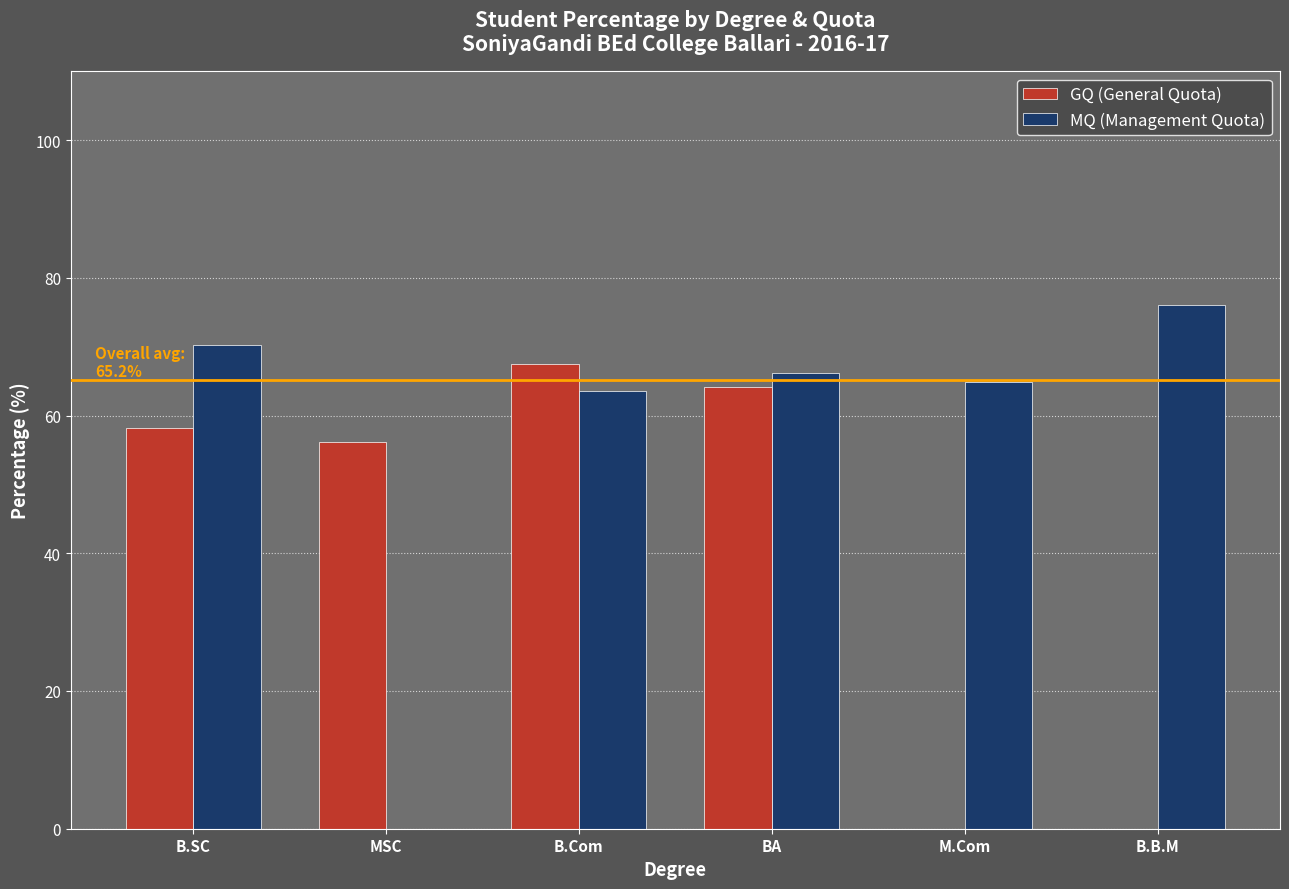

Where does the GQ (General Quota) series first go above 58?

B.SC